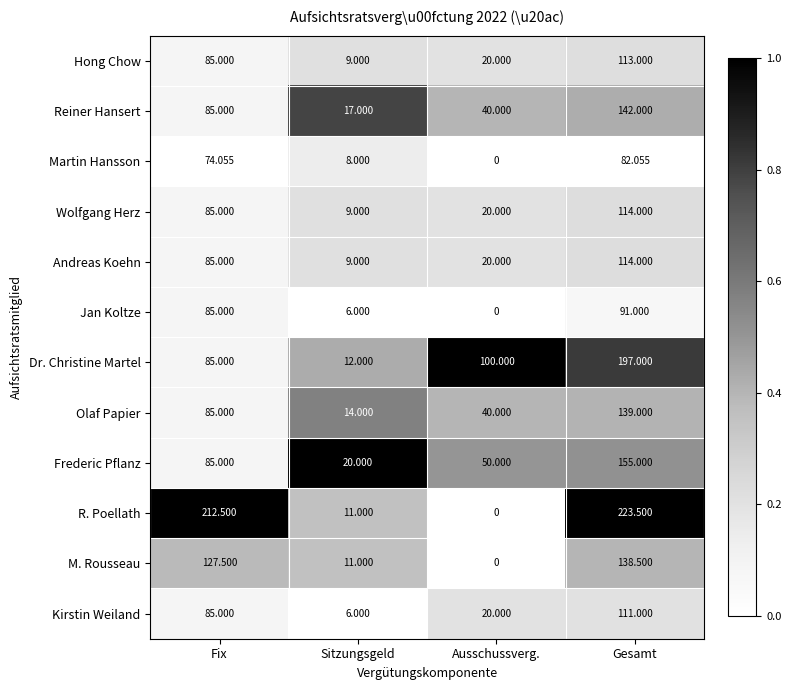

Which series has the largest total across all categories?

R. Poellath